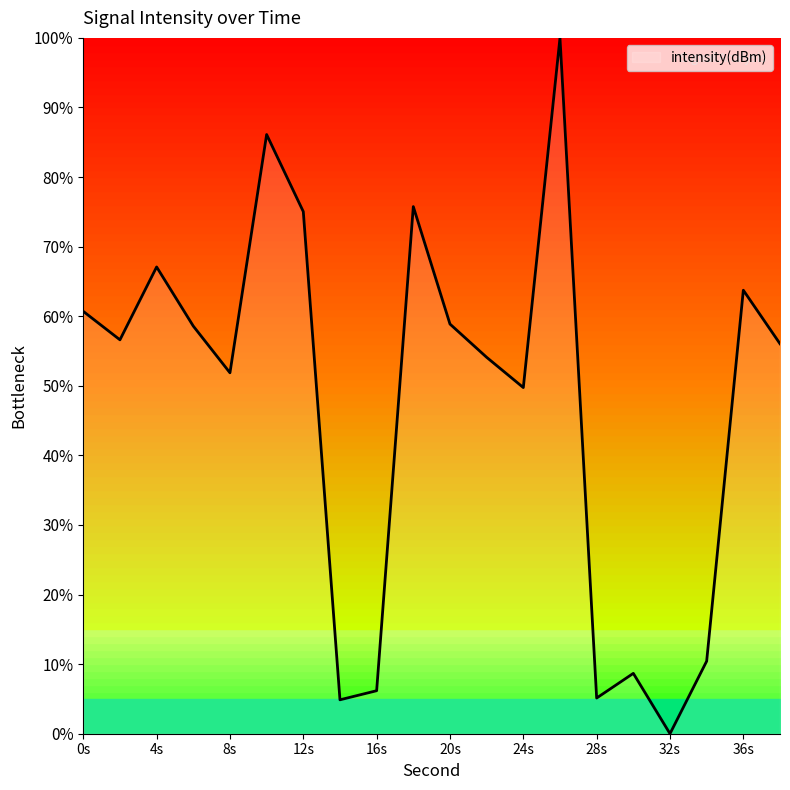

What is the difference between the maximum and minimum values?

100.0